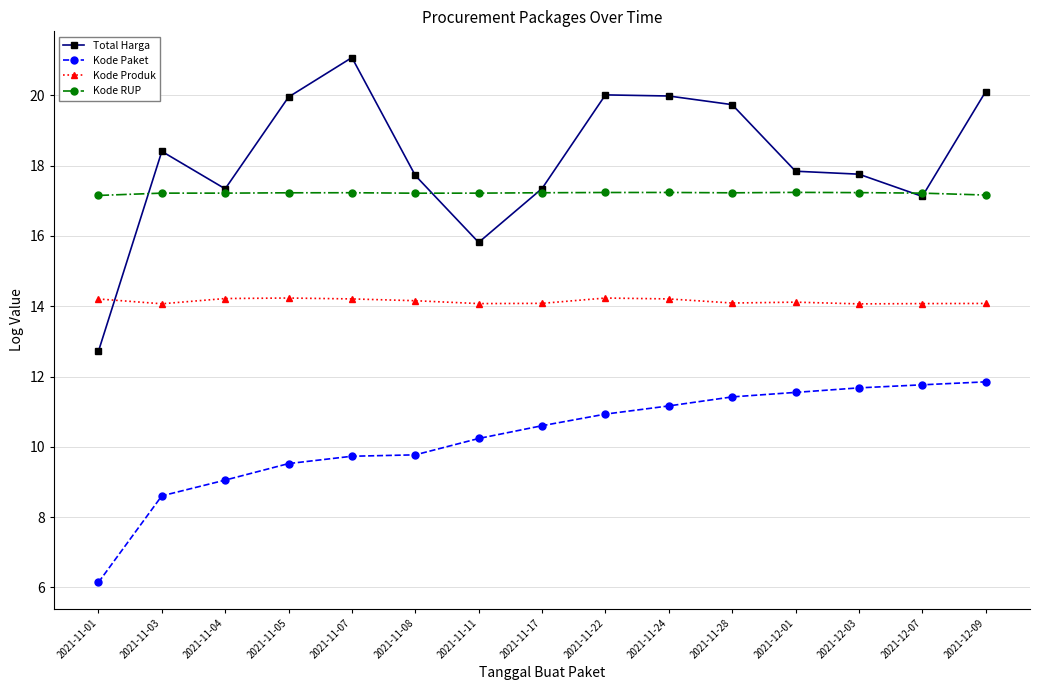

What is the sum of the Total Harga values at 2021-11-11 and 2021-12-01?

33.7